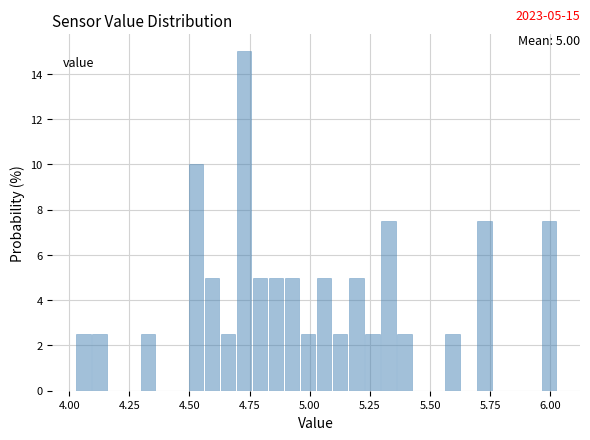

Read against the x-axis, roughly where is the centre of the tallest bar?

4.75